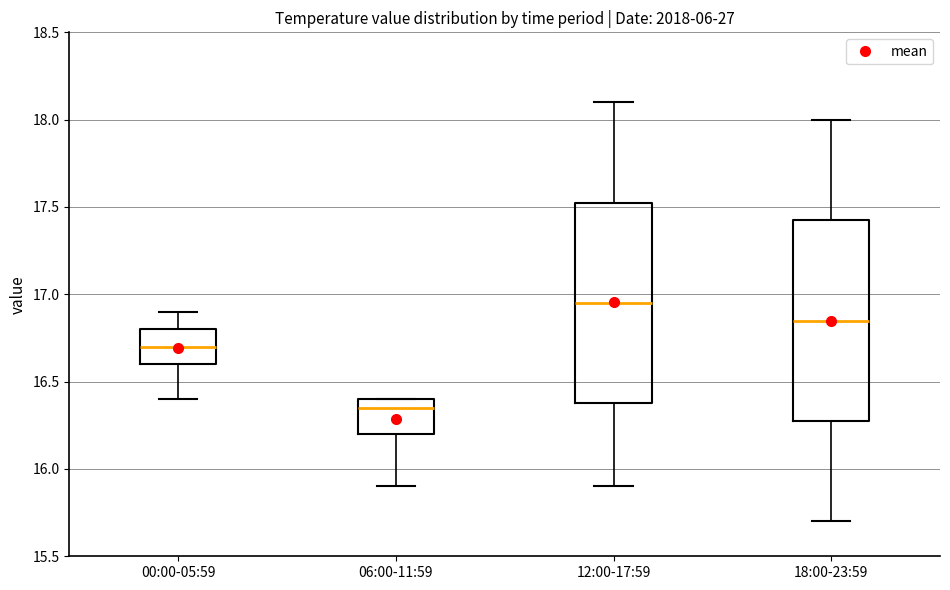

Reading left to right, transcribe this box plot: for each box, give where its median line is, the range the box spans, and where its two whiskers end, as read against the y-axis. The values are not printed on the chart, so give them approximately, as read against the axis.

00:00-05:59: median 16.70, box 16.60 to 16.80, whiskers 16.40 to 16.90
06:00-11:59: median 16.35, box 16.20 to 16.40, whiskers 15.90 to 16.40
12:00-17:59: median 16.95, box 16.40 to 17.55, whiskers 15.90 to 18.10
18:00-23:59: median 16.85, box 16.30 to 17.45, whiskers 15.70 to 18.00